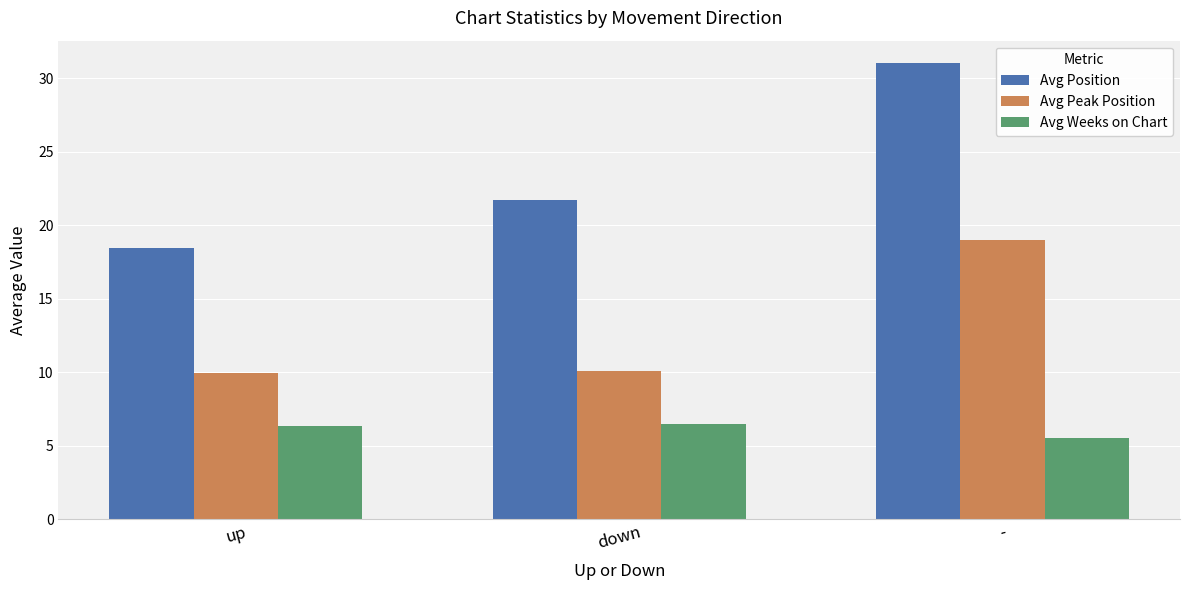

Reading right to left, transcribe all the data shown in this chart.

Avg Position: -=31.0	down=21.7	up=18.4
Avg Peak Position: -=19.0	down=10.1	up=10.0
Avg Weeks on Chart: -=5.5	down=6.5	up=6.3